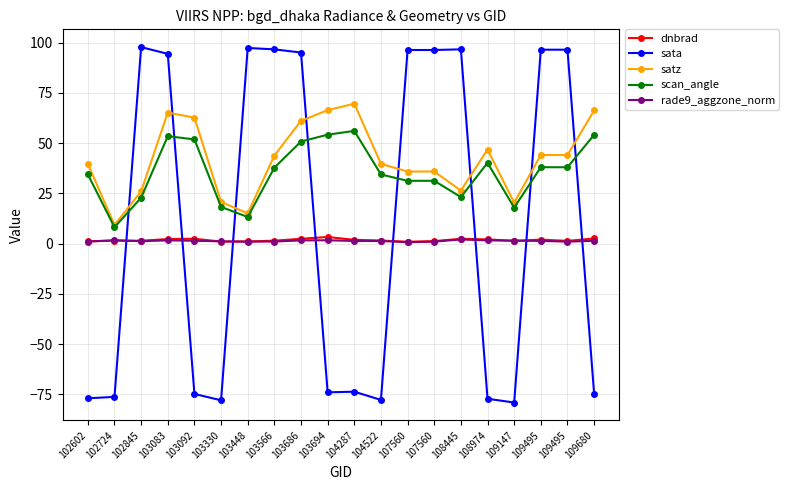

What is the value of the dnbrad point at the 19th from the left?

2.0